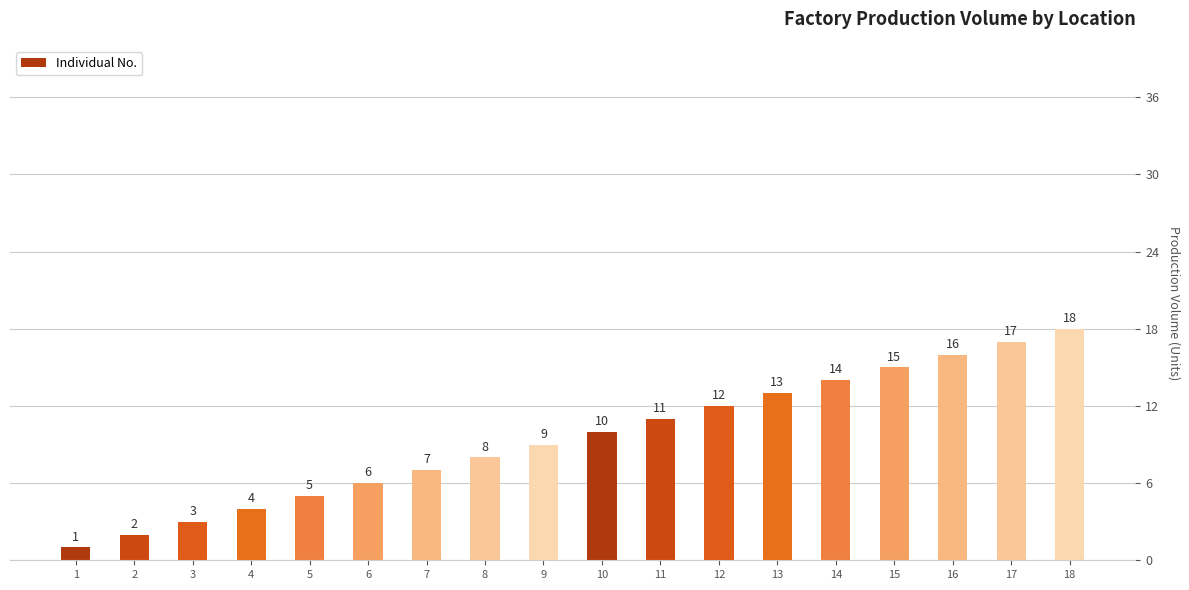

What is the ratio of the value at 6 to the value at 12?

0.5